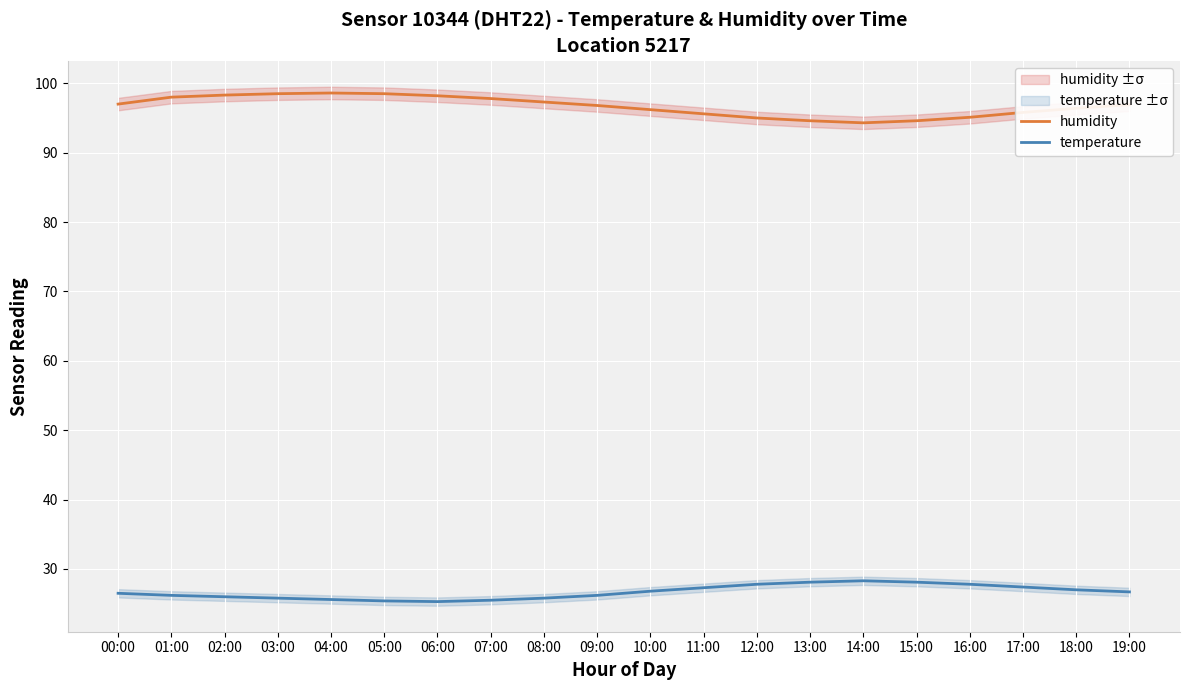

Which series changed the most between 01:00 and 09:00?

humidity